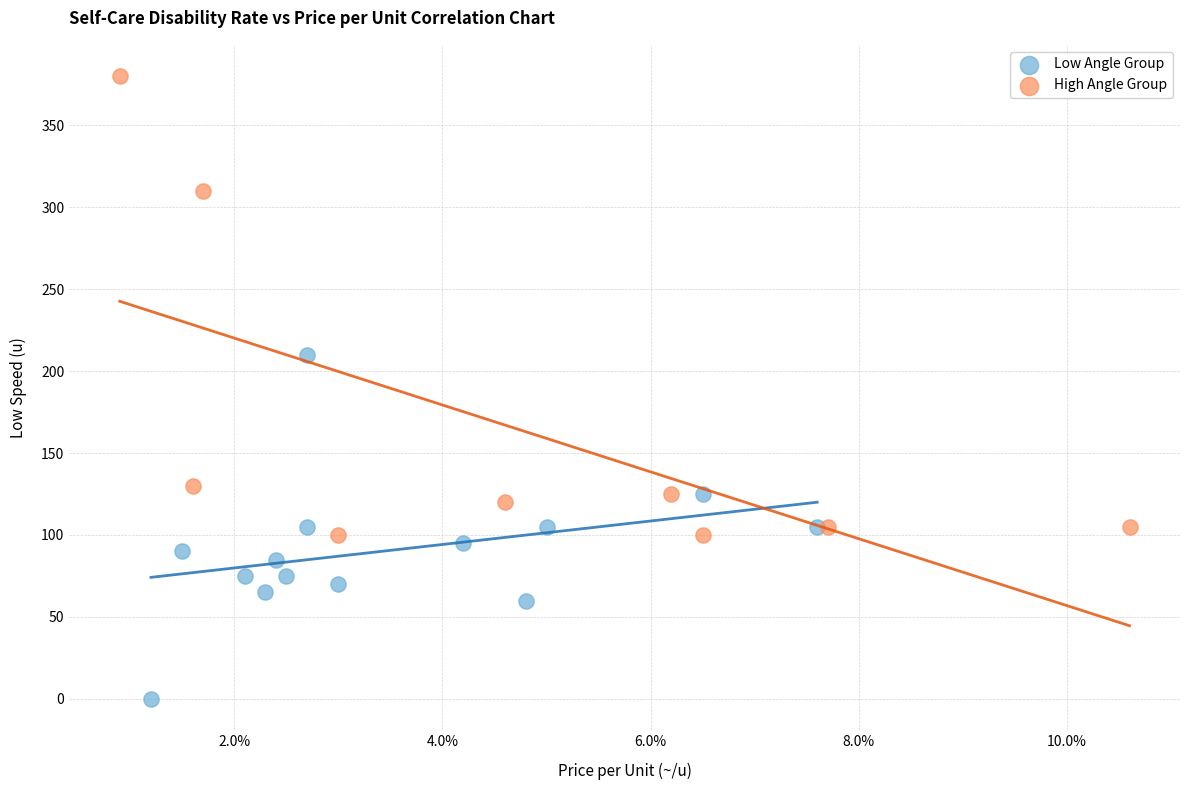

Which series has the widest spread of Y values?

High Angle Group